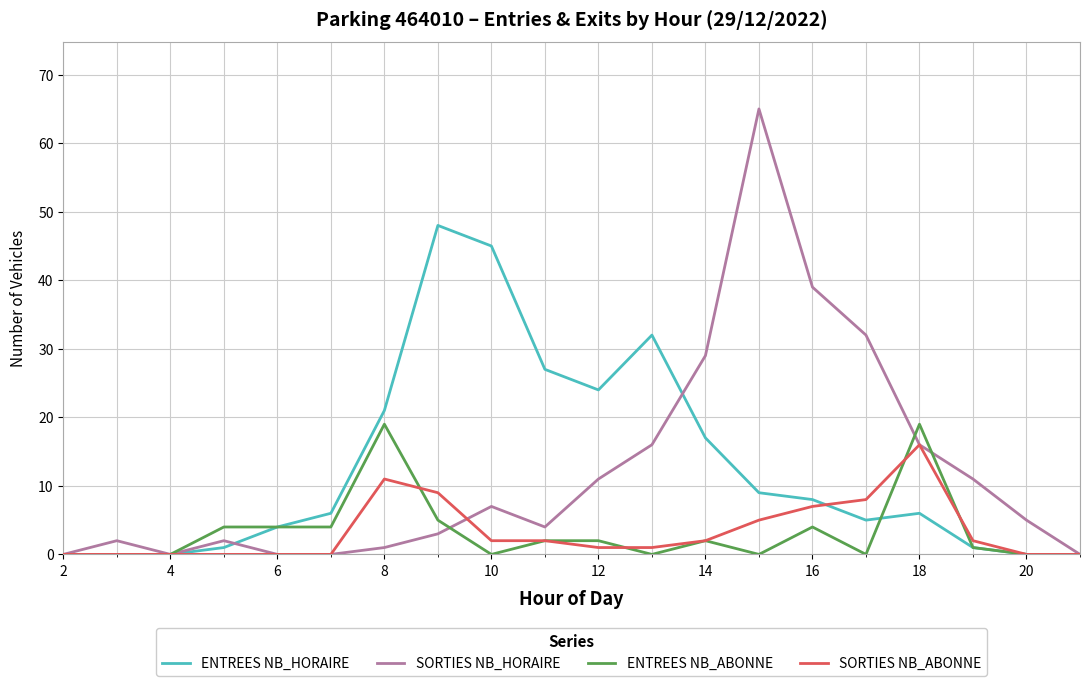

List the series in order of their peak value, highest first.

SORTIES NB_HORAIRE, ENTREES NB_HORAIRE, ENTREES NB_ABONNE, SORTIES NB_ABONNE